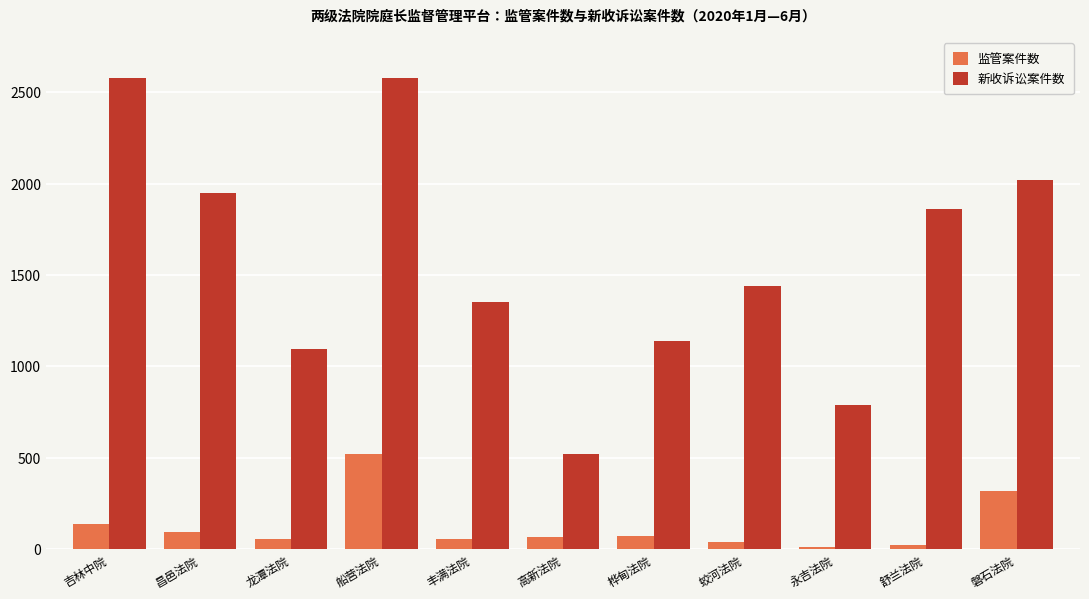

What is the label of the 3rd bar from the right?

永吉法院